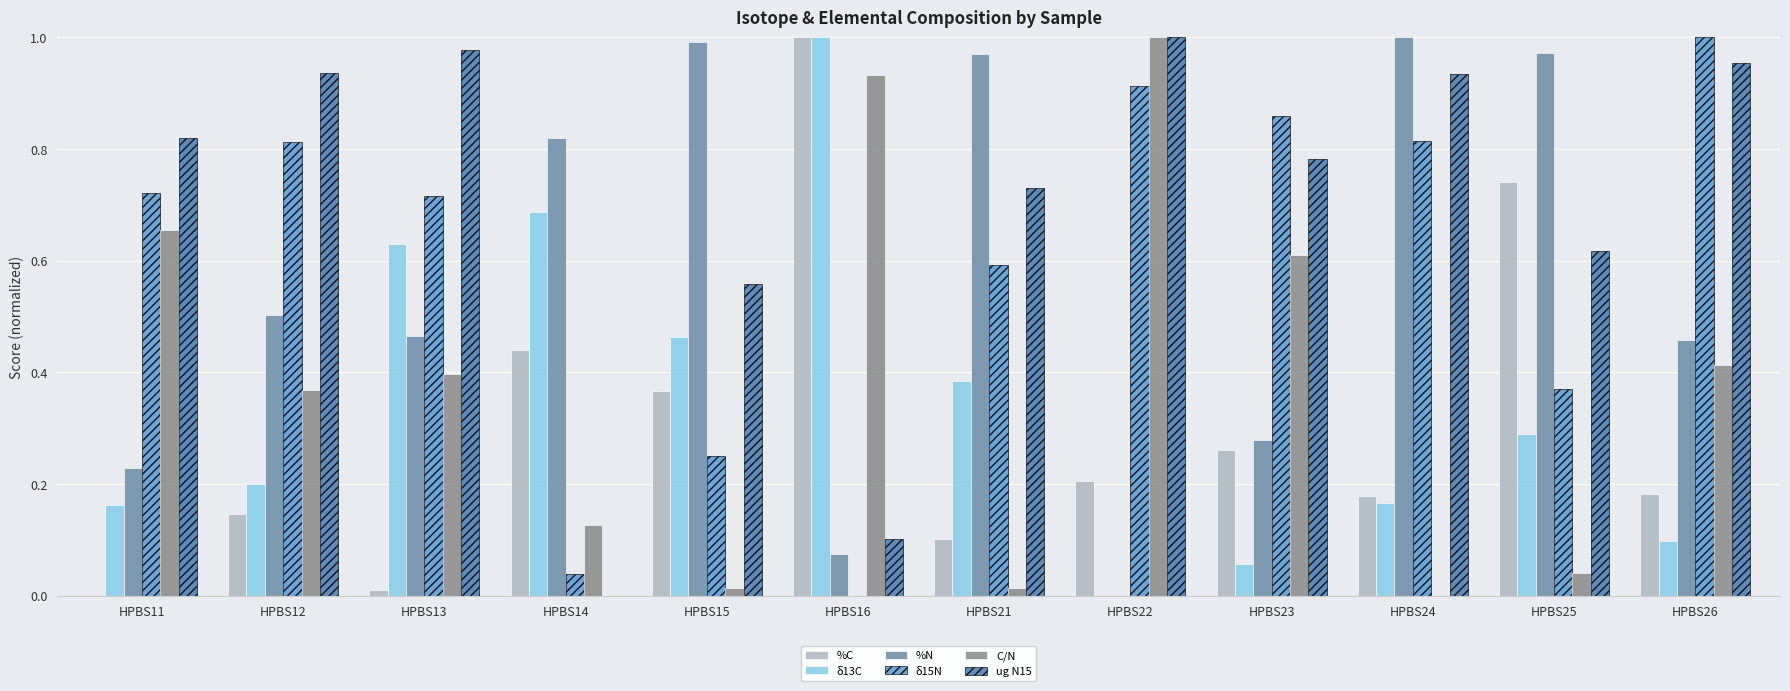

What is the sum of the ug N15 values at HPBS23 and HPBS12?

1.7